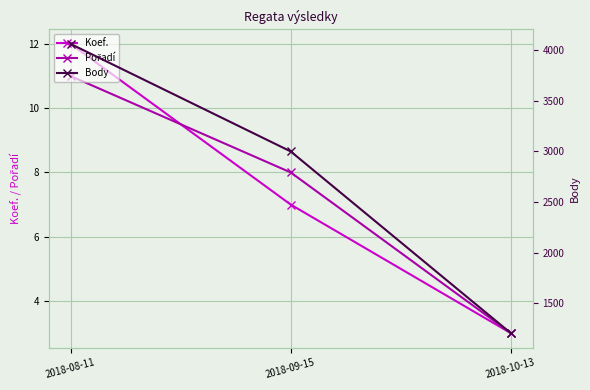

Which series has the largest total across all categories?

Body